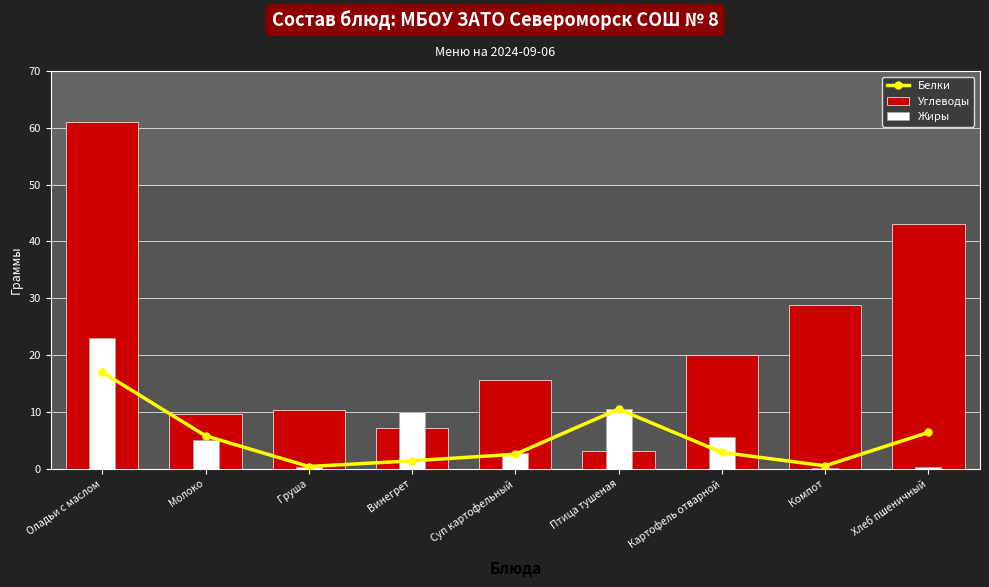

What is the difference between the second highest and second lowest values in the Жиры series?

10.2